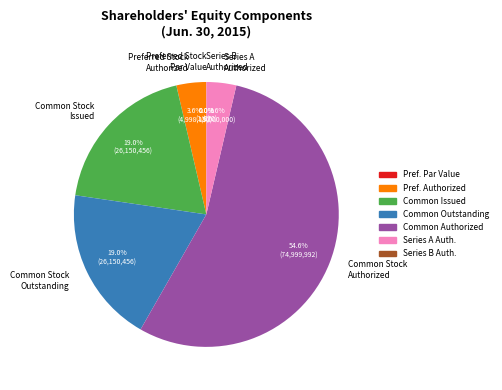

What is the total percentage of Common Stock
Issued and Common Stock
Outstanding?

38.1%